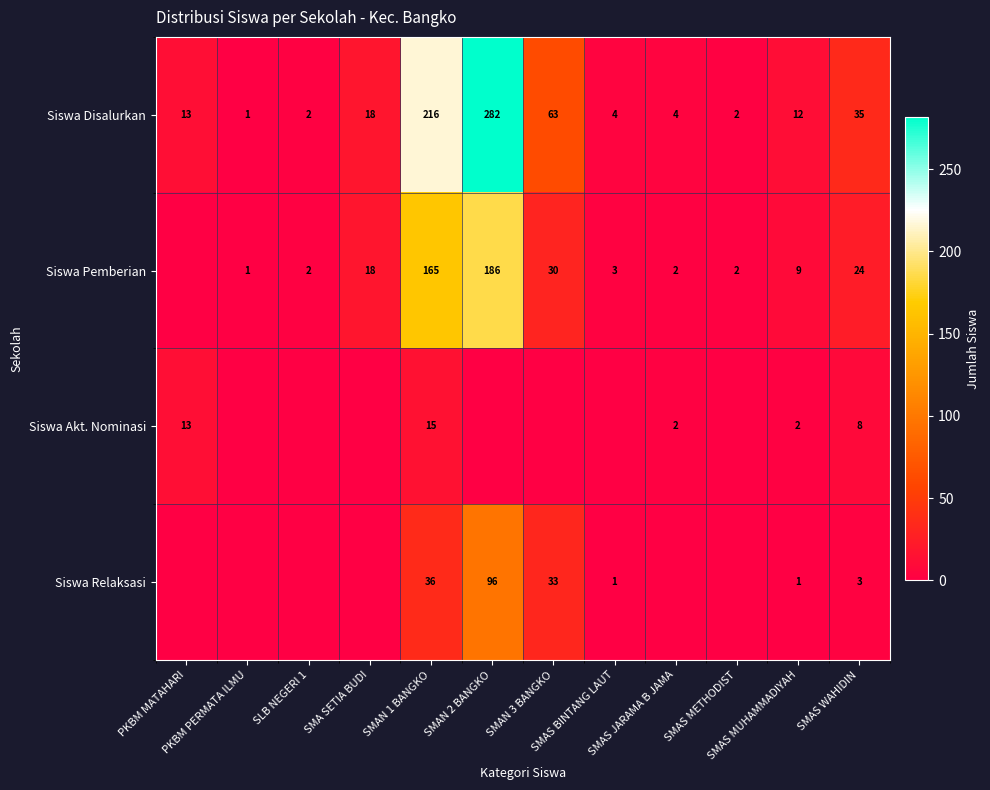

Is the value of Siswa Disalurkan at PKBM MATAHARI greater than the value of Siswa Relaksasi at SMAS WAHIDIN?

Yes